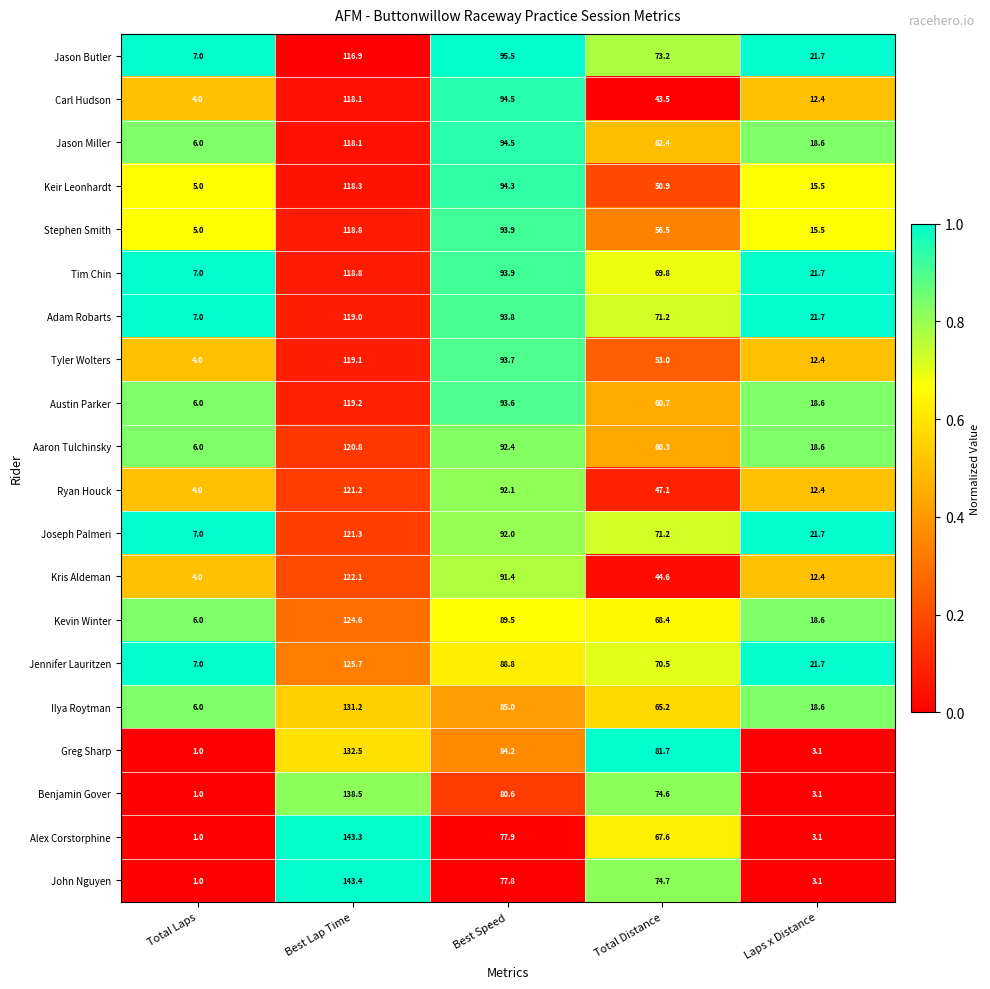

Which label corresponds to the smallest value in the chart?

Total Laps